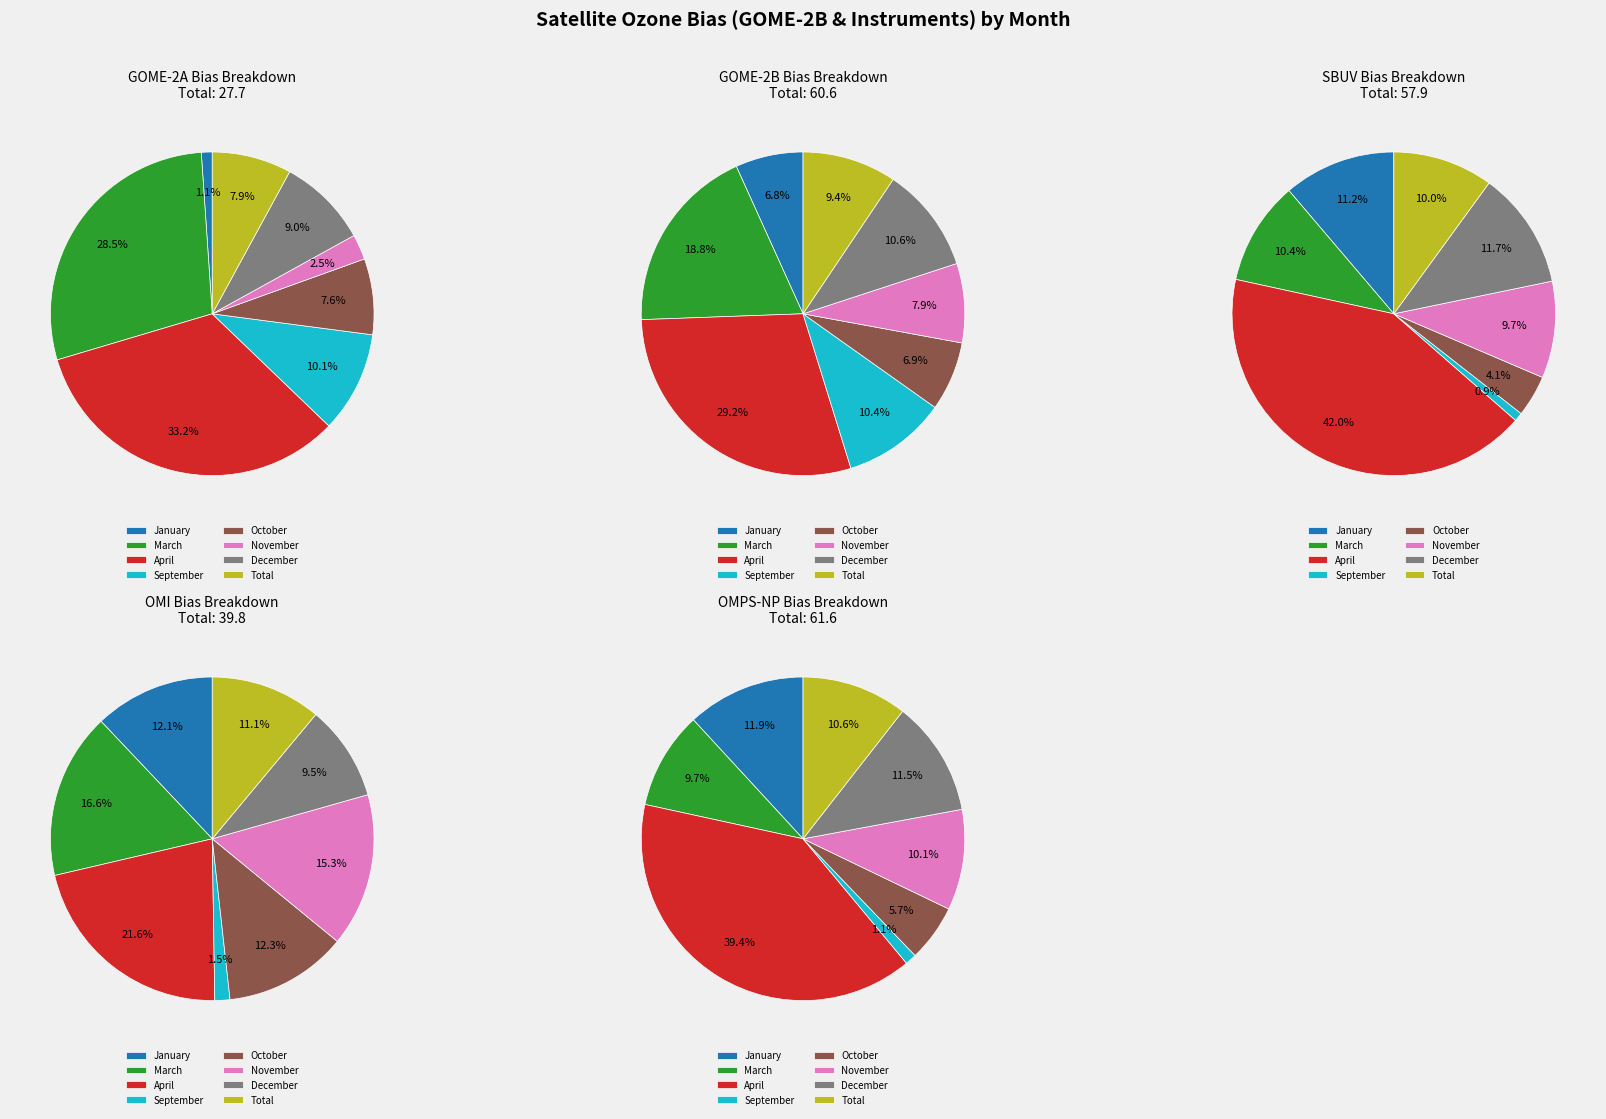

To the nearest percent, what portion does October represent?

7%